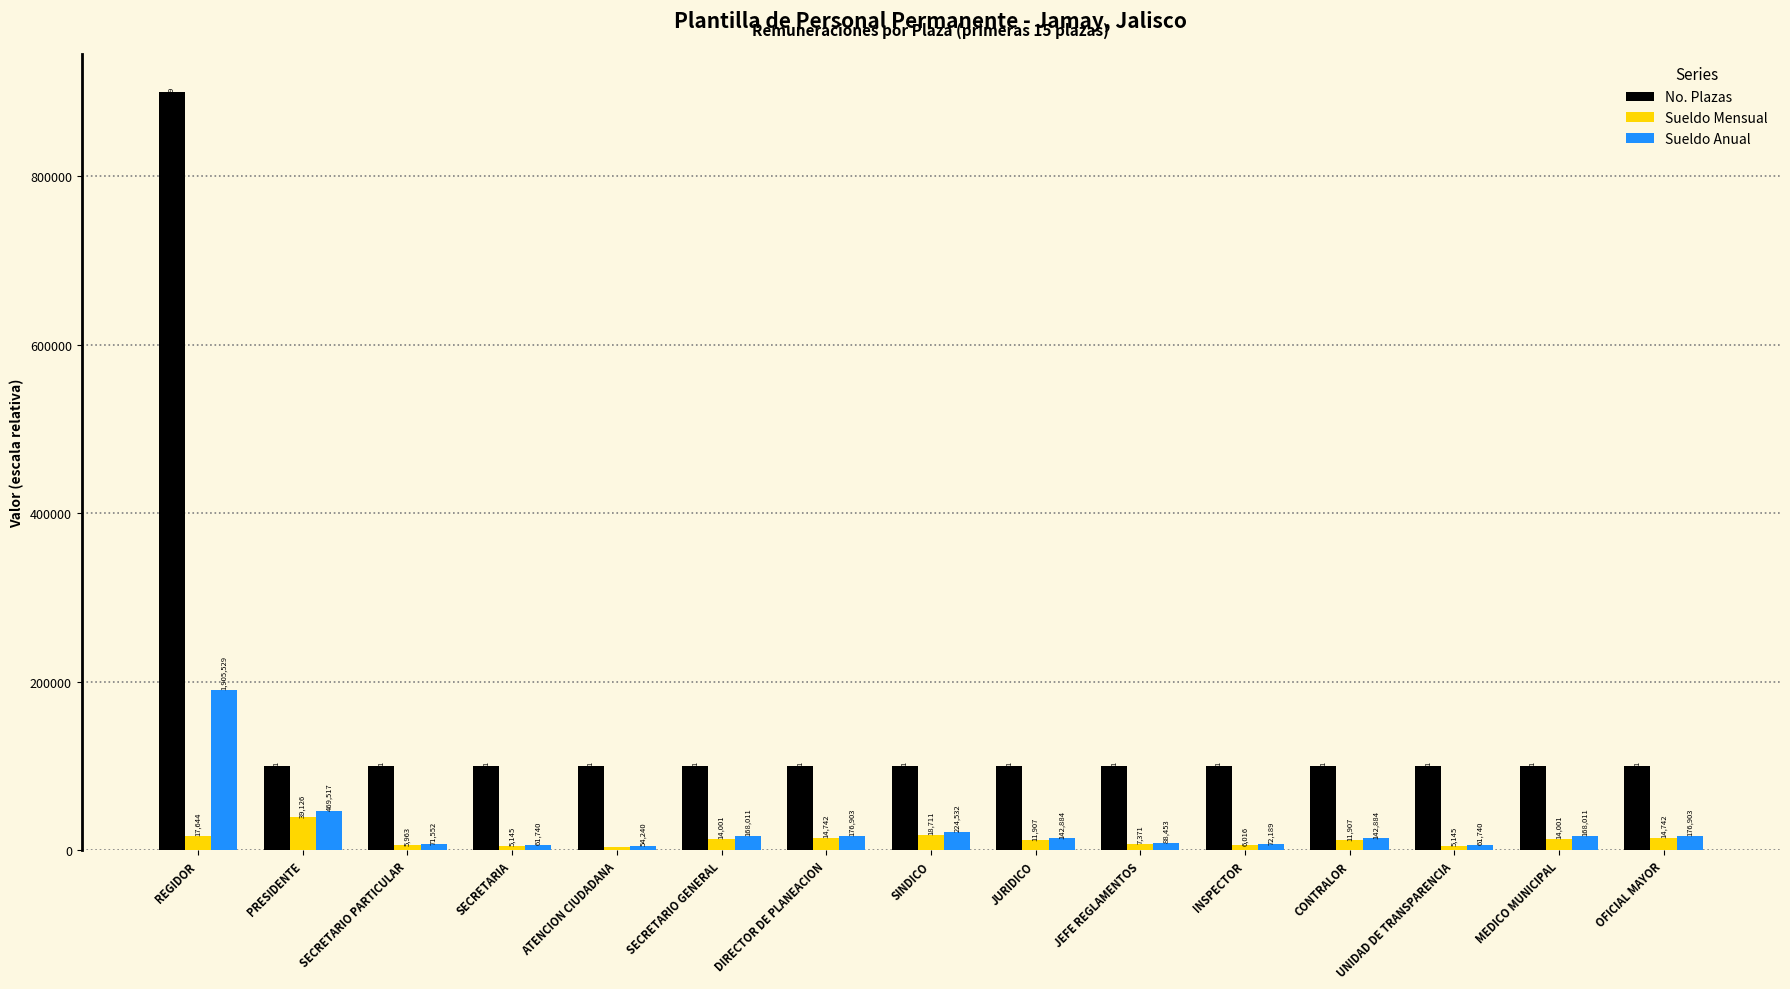

How many bars are there in each group?

3